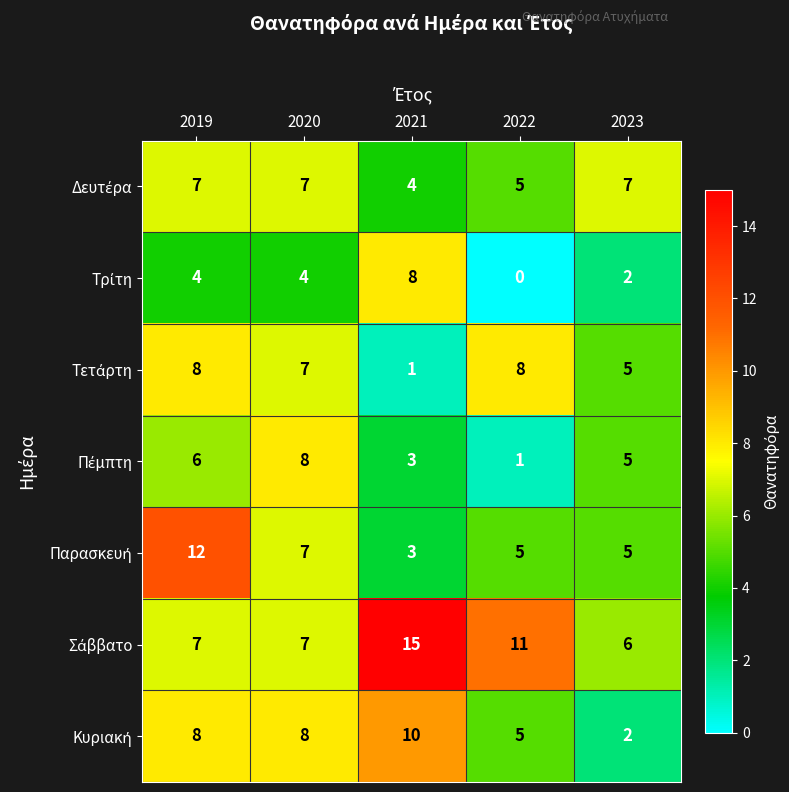

Which label corresponds to the largest value in the chart?

2021